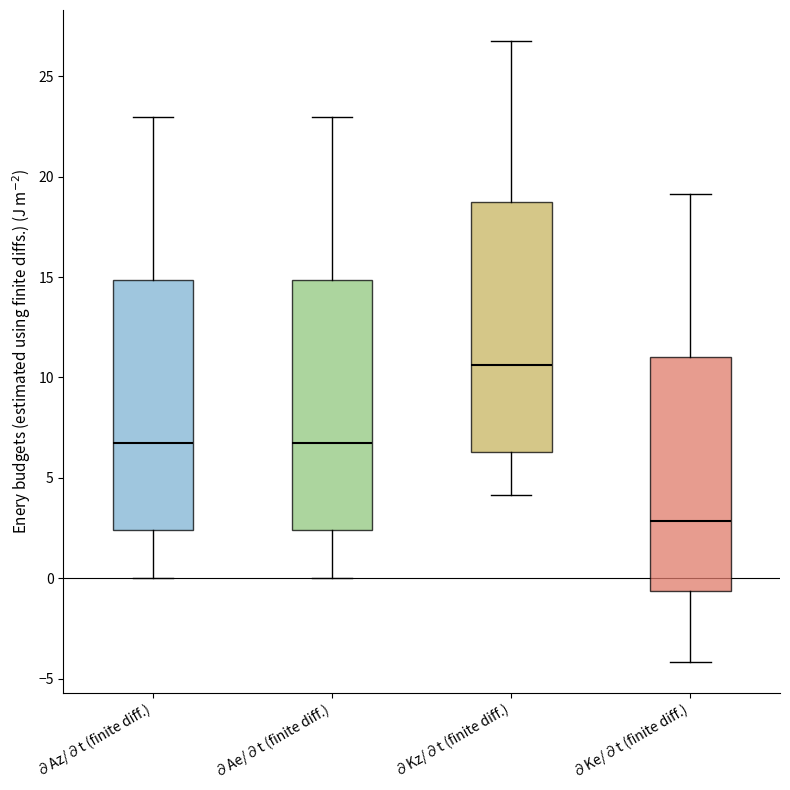

Where does the upper whisker of the box for ∂Ke/∂t (finite diff.) end on the y-axis? The values are not printed on the chart, so give them approximately, as read against the axis.

19.0